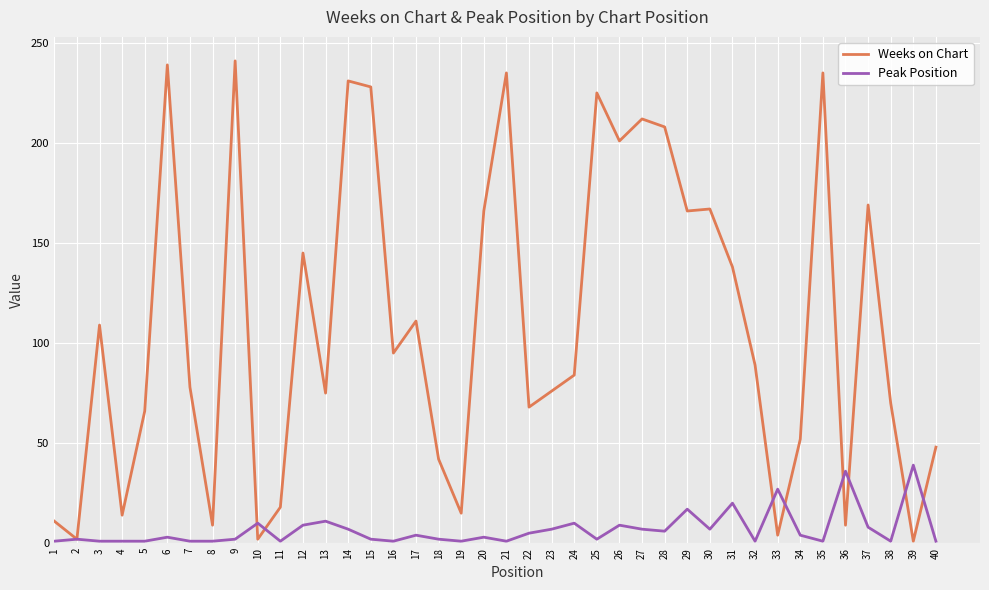

At 9, list the series in order from smallest to largest.

Peak Position, Weeks on Chart